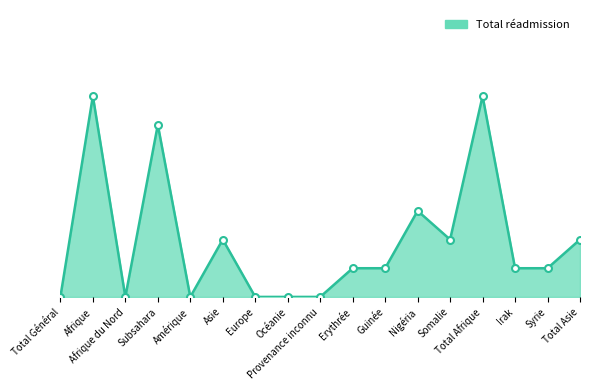

Between Océanie and Total Asie, which is larger?

Total Asie